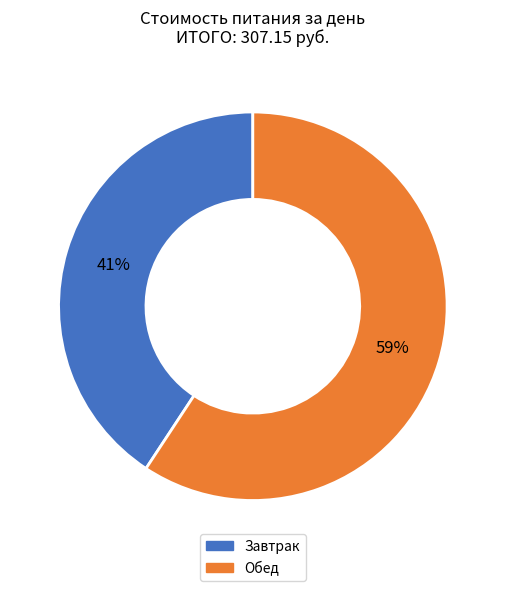

What percentage is the Обед slice, to the nearest percent?

59%